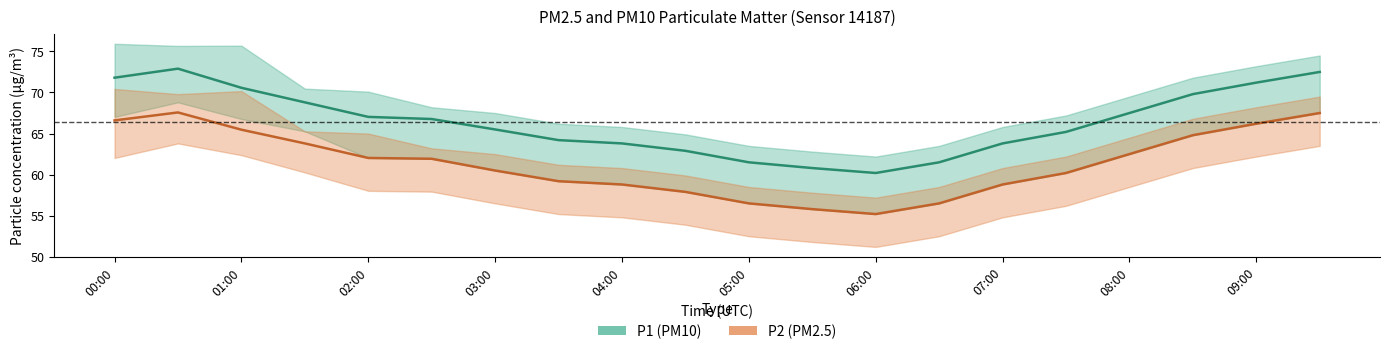

What value does the P2 (PM2.5) series have at 19?

67.5